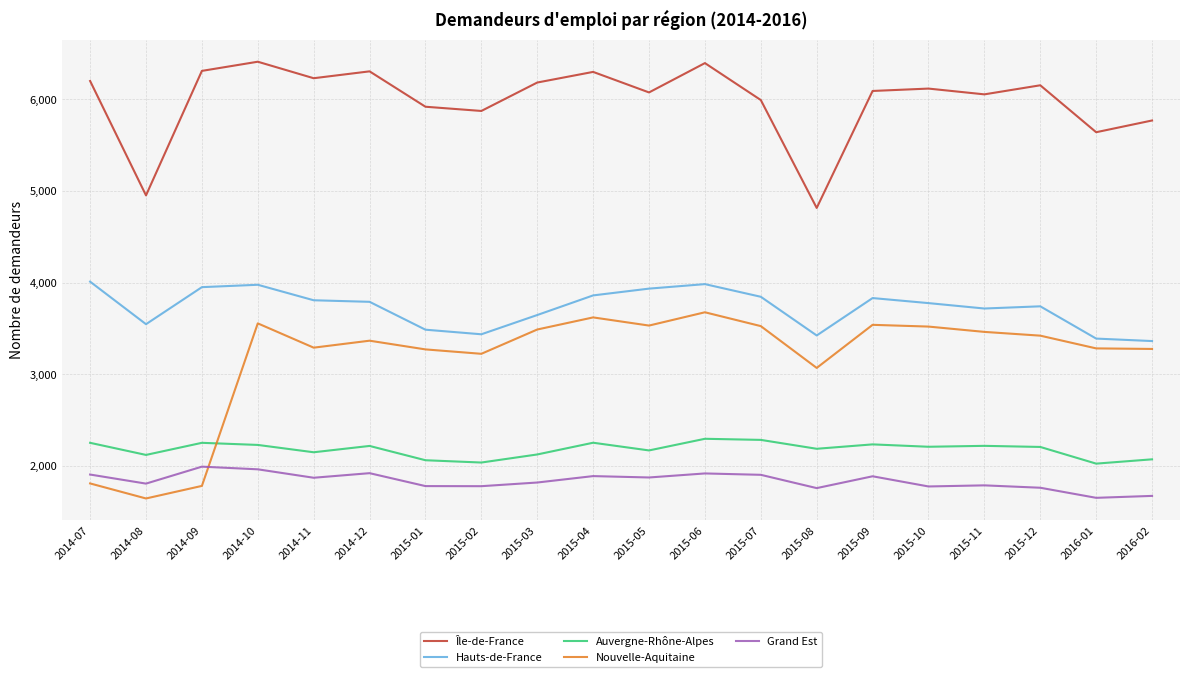

The Grand Est series shows 2666 at 2015-07. True or false?

False